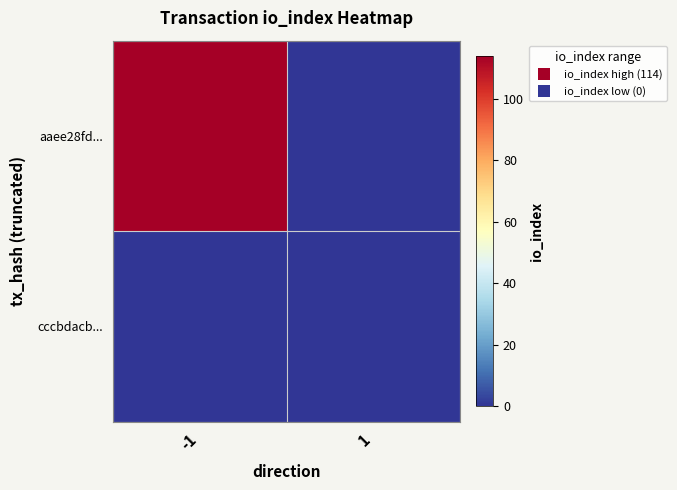

How many series are shown in this chart?

2